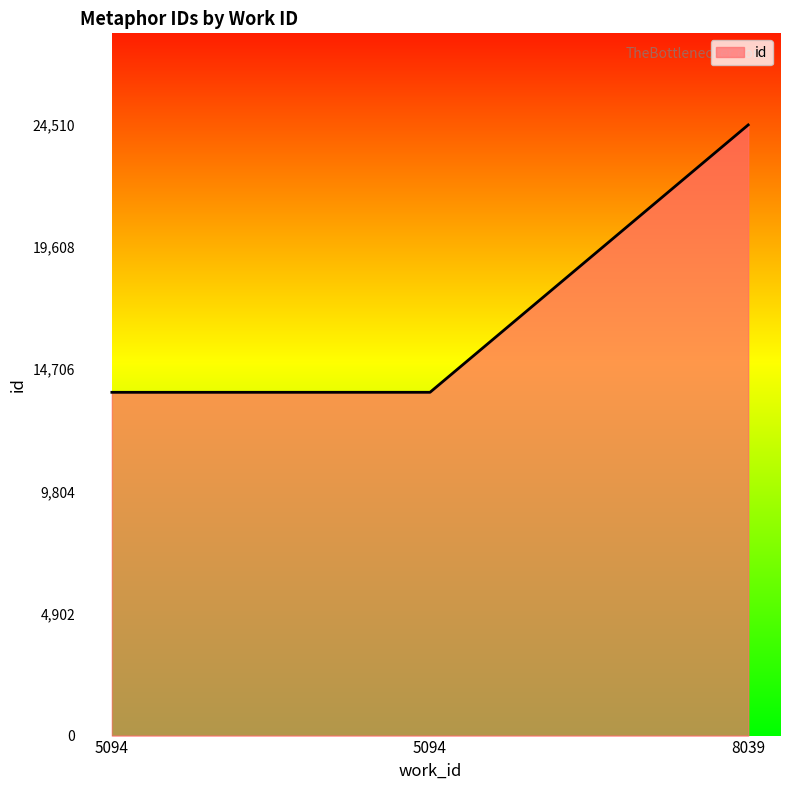

What is the value of the 3rd point from the left?

24510